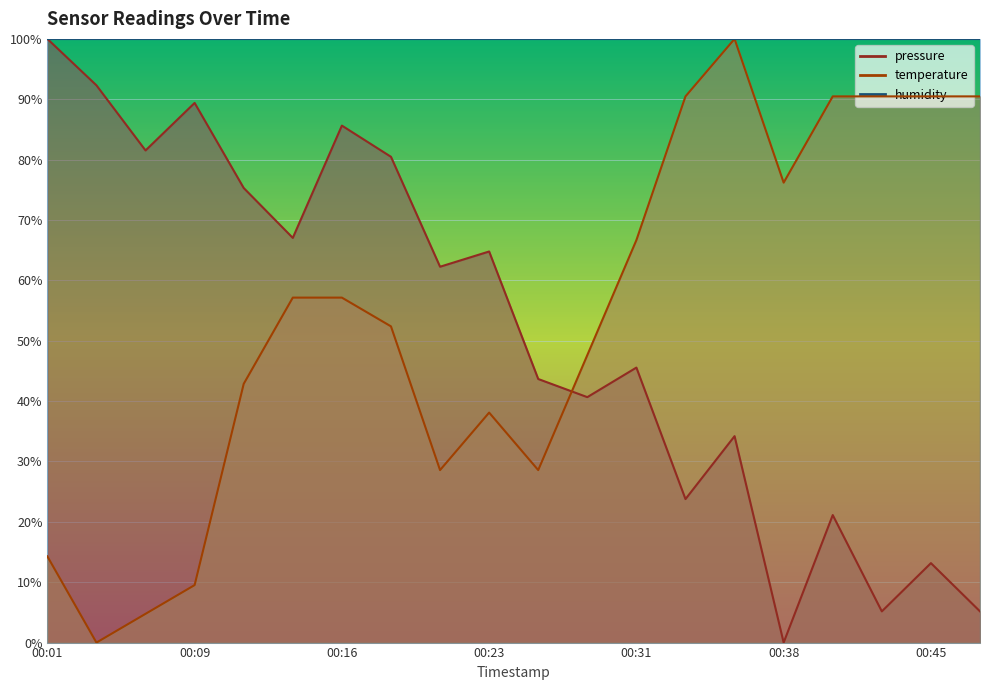

How many values in pressure are above zero?

19